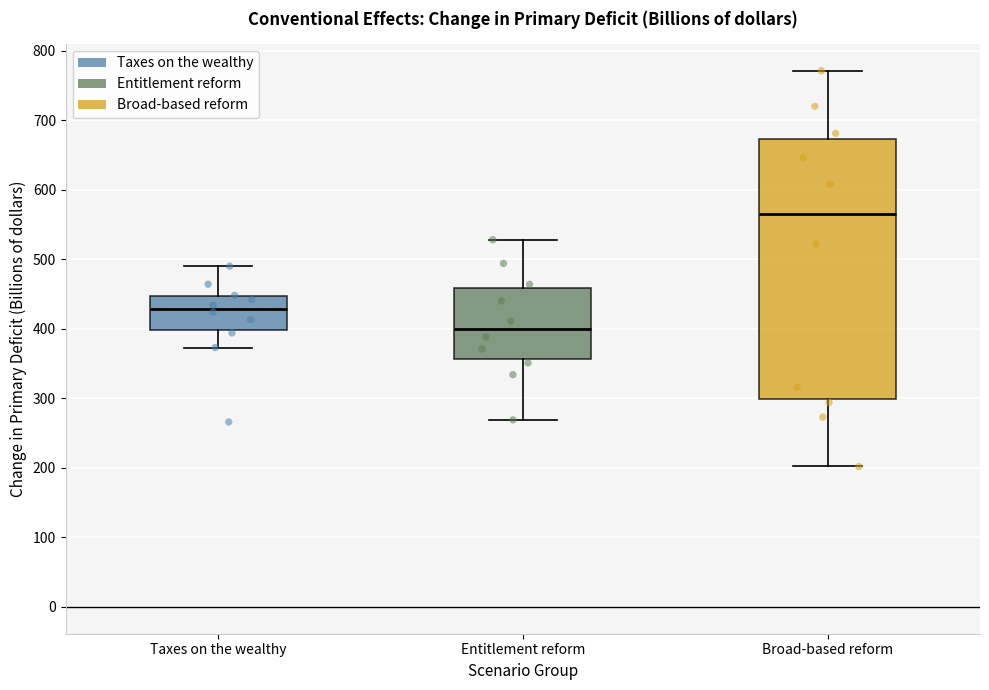

Where does the median line of the box for Broad-based reform sit on the y-axis? The values are not printed on the chart, so give them approximately, as read against the axis.

570